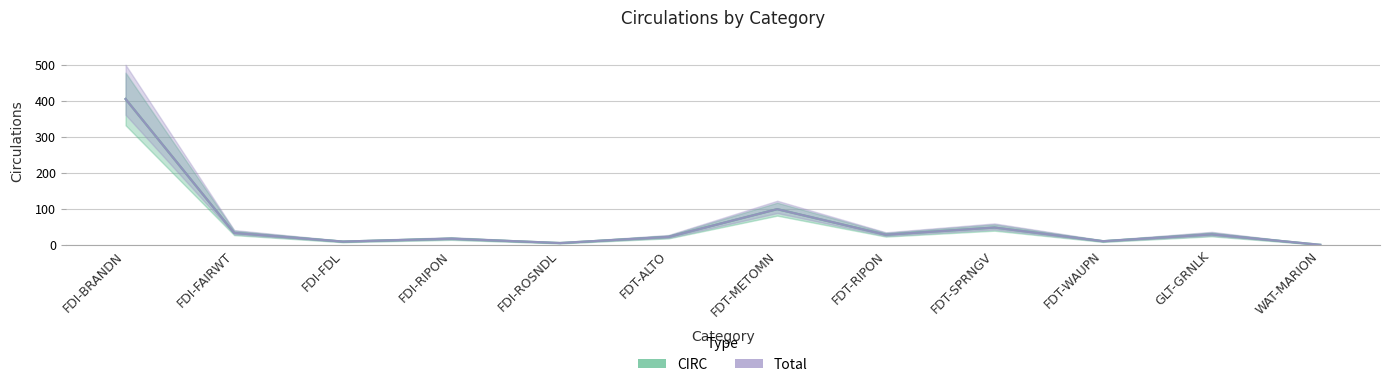

What are all the series names shown in the legend?

CIRC, Total